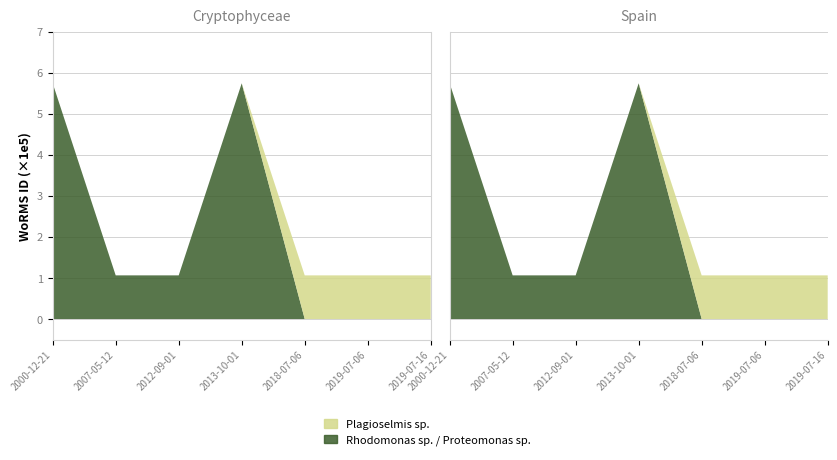

Reading left to right, transcribe all the data shown in this chart.

Plagioselmis sp.: 2000-12-21=0	2007-05-12=0	2012-09-01=0	2013-10-01=0	2018-07-06=106283	2019-07-06=106283	2019-07-16=106283
Rhodomonas sp. / Proteomonas sp.: 2000-12-21=573955	2007-05-12=106289	2012-09-01=106289	2013-10-01=573955	2018-07-06=0	2019-07-06=0	2019-07-16=0